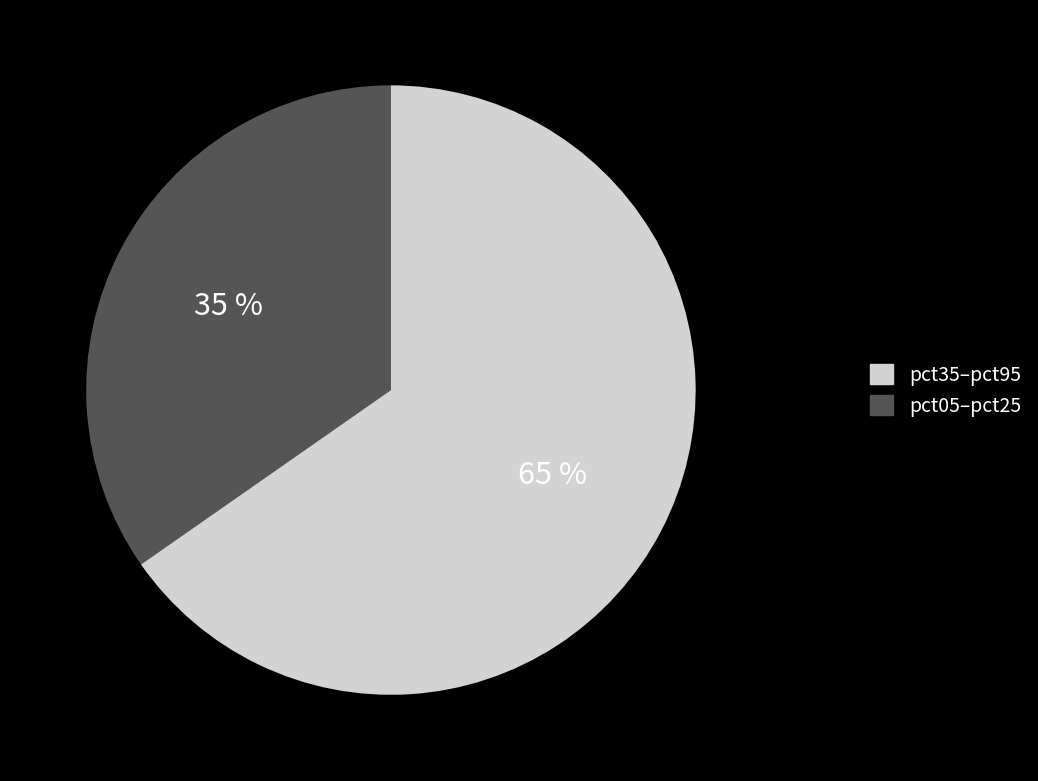

Does any single category account for the majority?

Yes